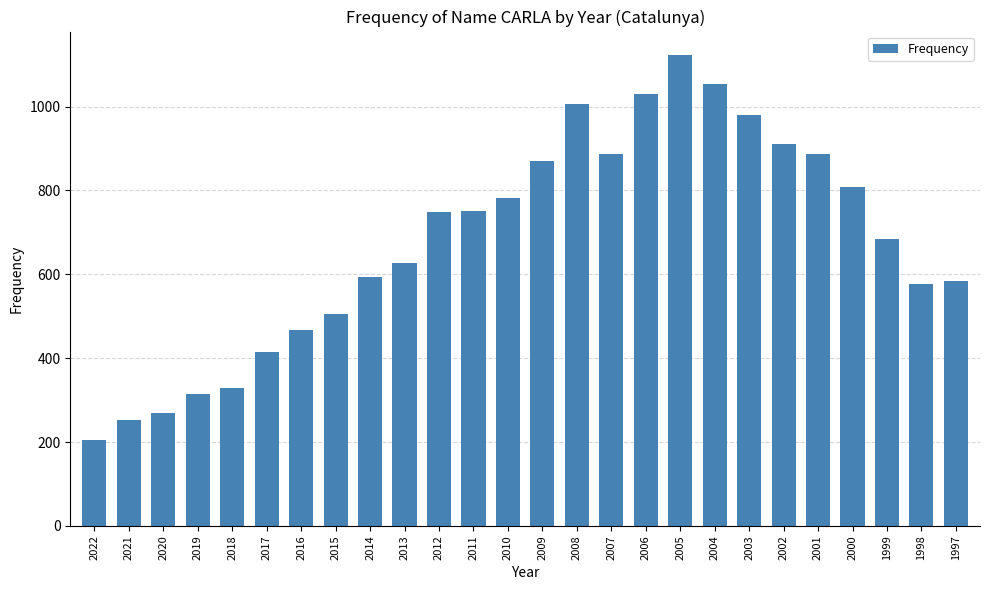

How many data points are less than 748?

13